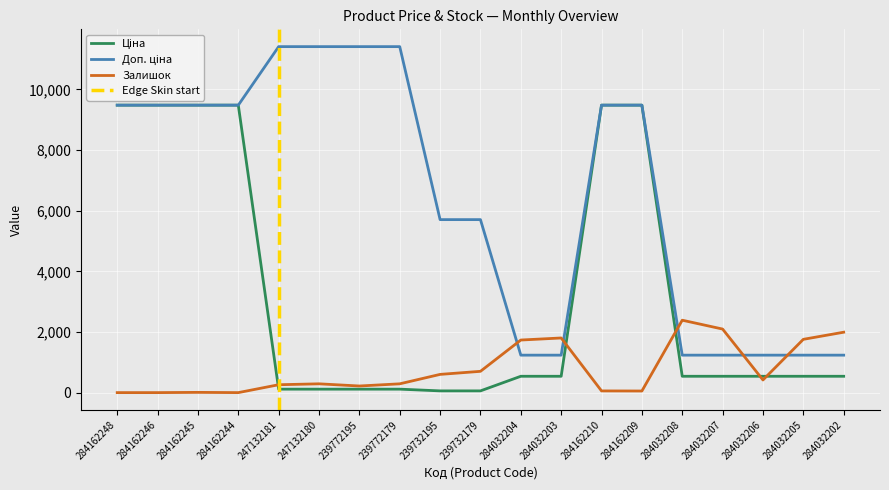

True or false: Ціна has a value of 54.4 at 247132181.

False